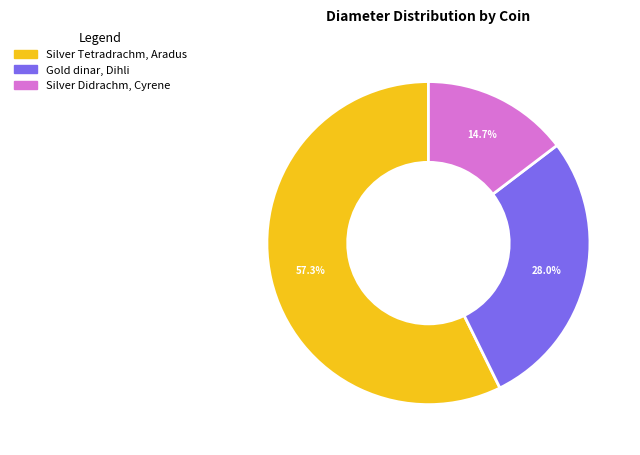

Does Gold dinar, Dihli represent more than half of the total?

No